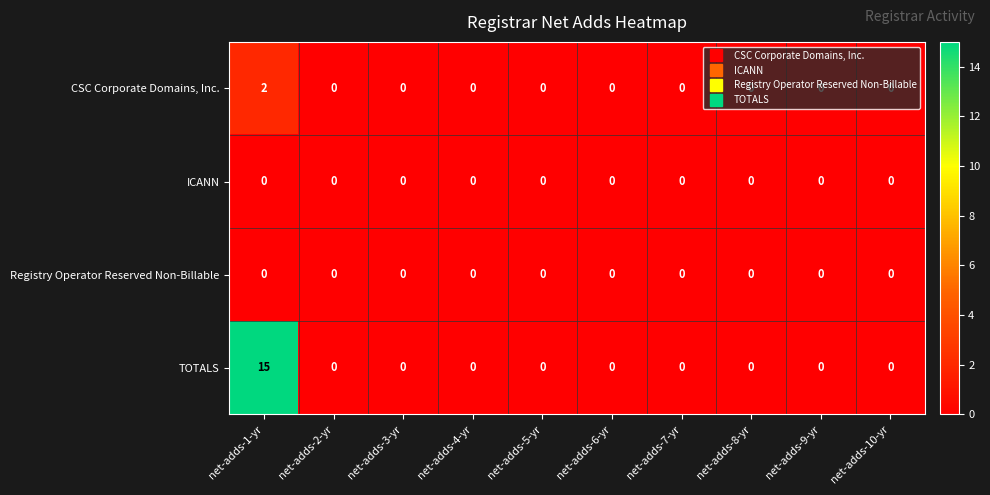

How many CSC Corporate Domains, Inc. values are between 0 and 1?

9